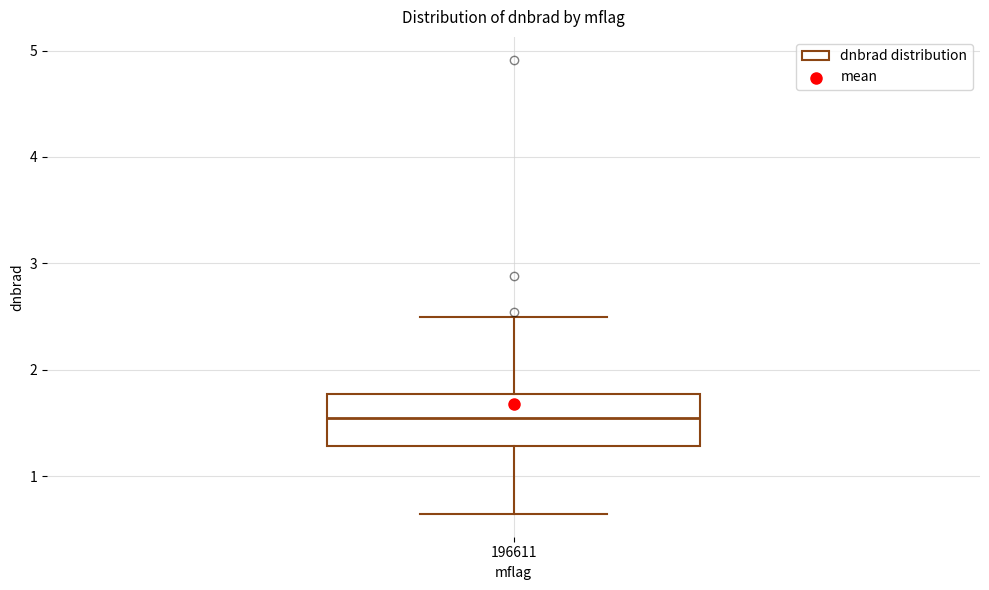

Where does the median line of the box at x = 196611 sit on the y-axis? The values are not printed on the chart, so give them approximately, as read against the axis.

1.5